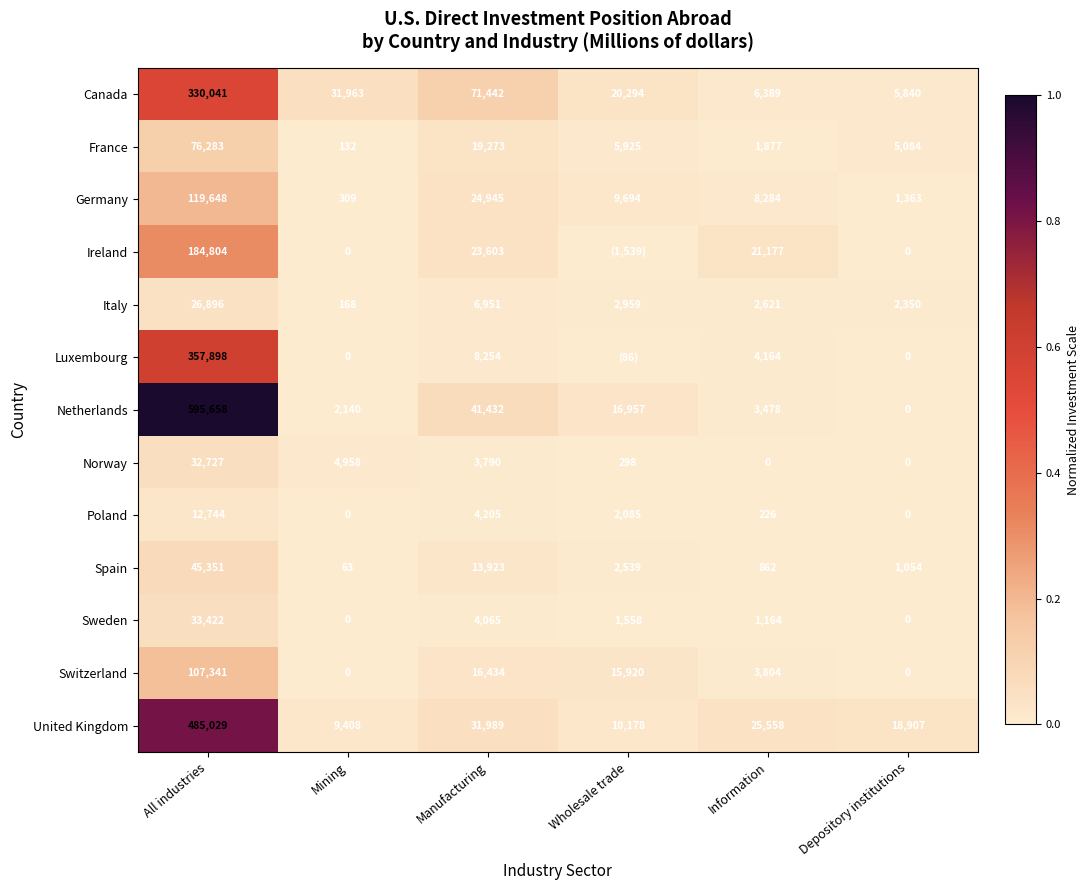

How many categories are shown in the chart?

6